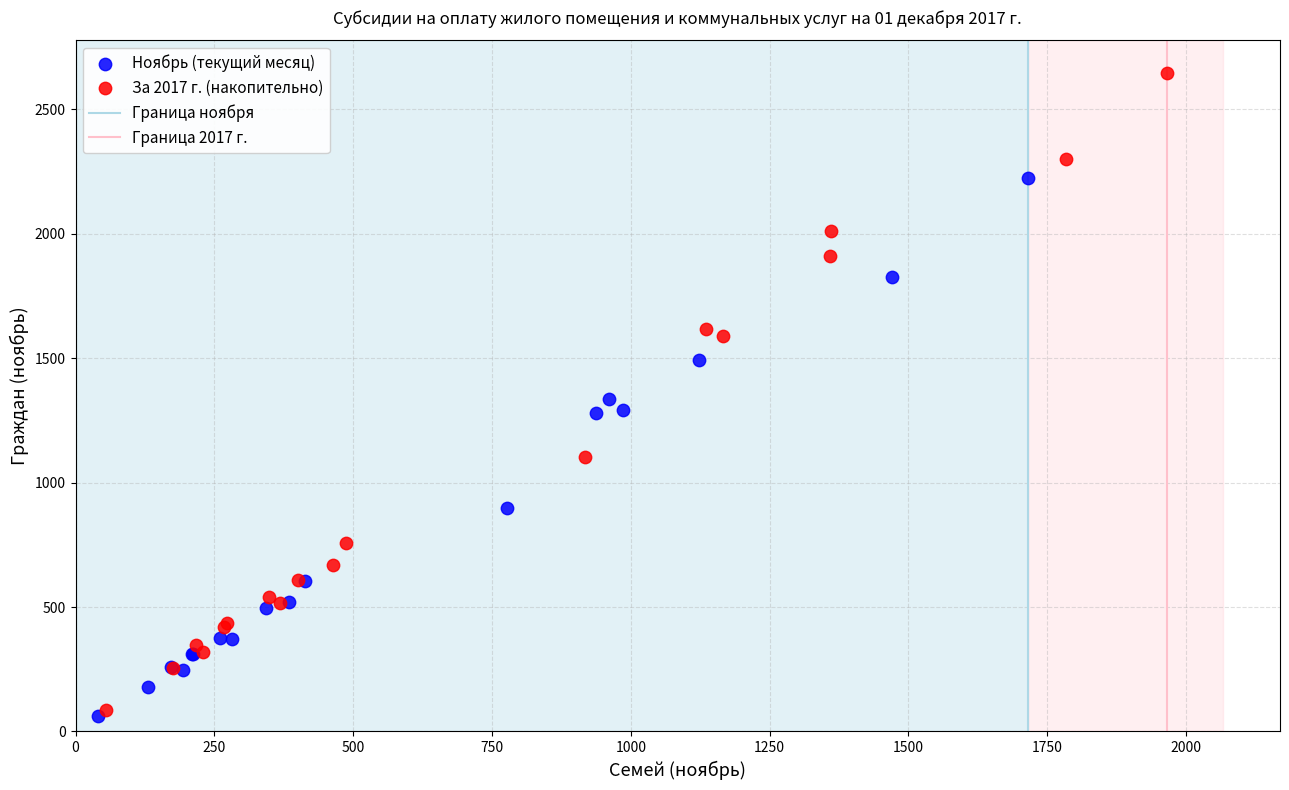

Which series has the largest Y range (max minus min)?

За 2017 г. (накопительно)